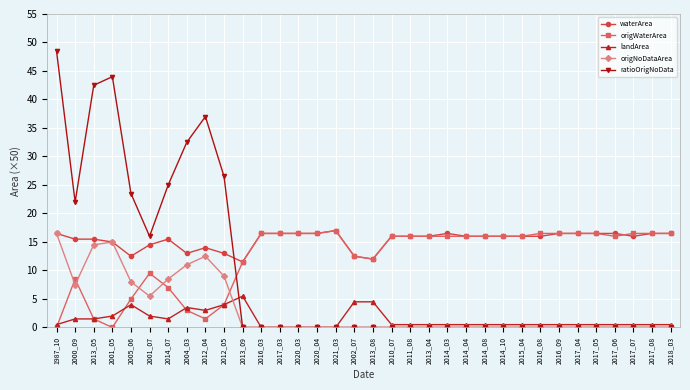

Is it true that landArea equals 0.0 at 2020_04?

True